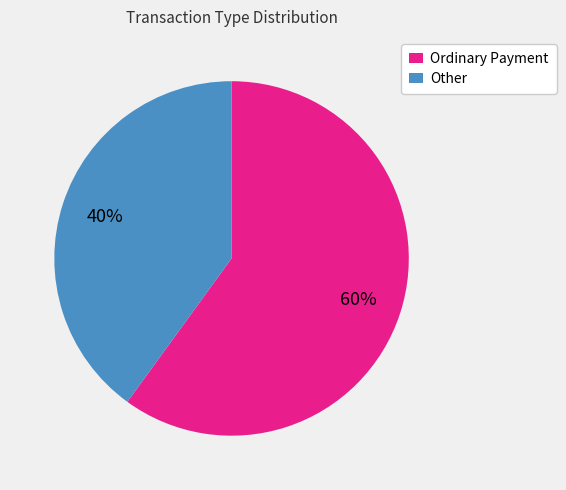

To the nearest percent, what portion does Ordinary Payment represent?

60%